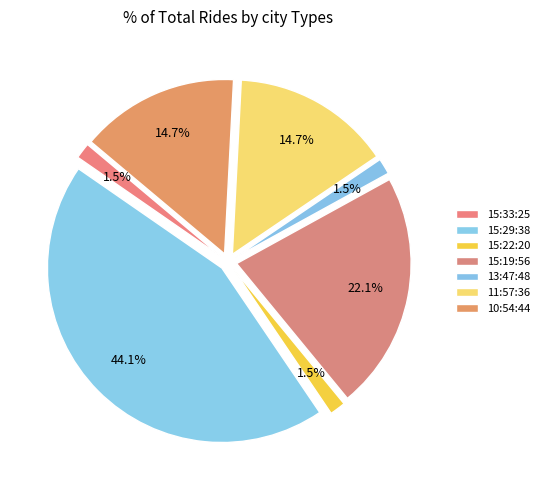

Rank the categories by value from lowest to highest.

15:33:25, 15:22:20, 13:47:48, 11:57:36, 10:54:44, 15:19:56, 15:29:38